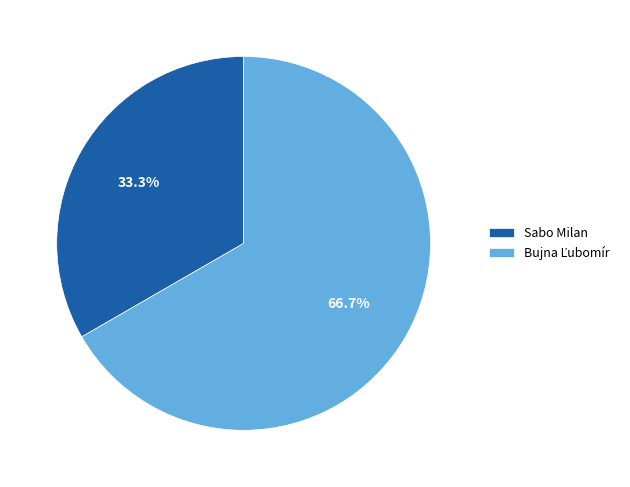

Is Sabo Milan the majority of the pie?

No